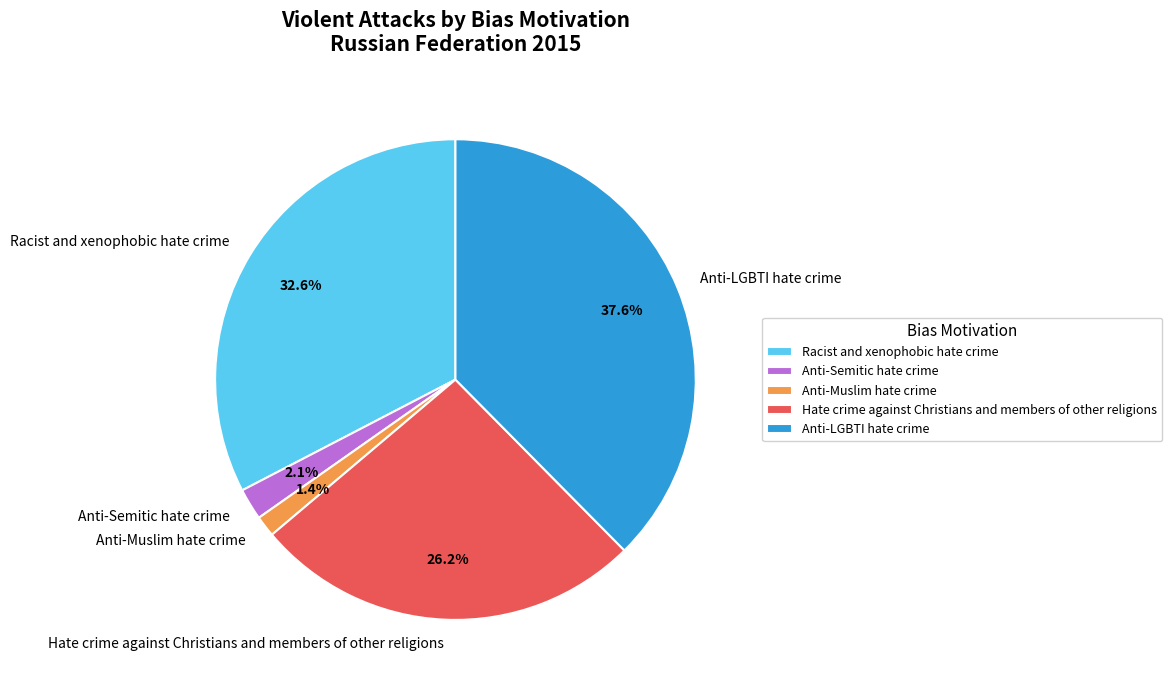

To the nearest percent, what portion does Hate crime against Christians and members of other religions represent?

26%